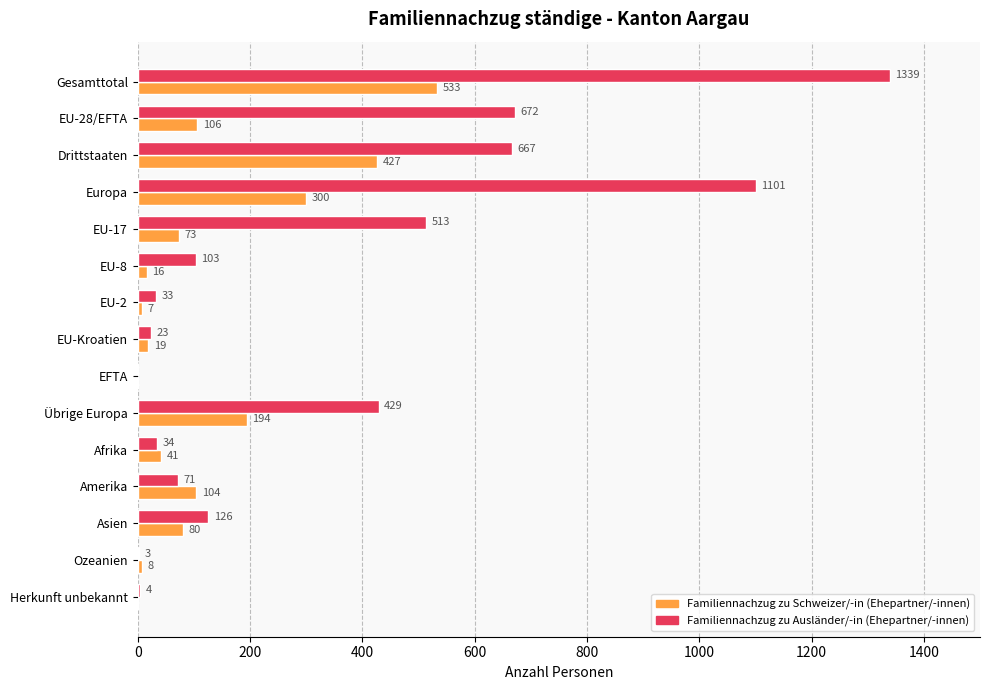

What is the sum of all Familiennachzug zu Ausländer/-in (Ehepartner/-innen) values?

5118